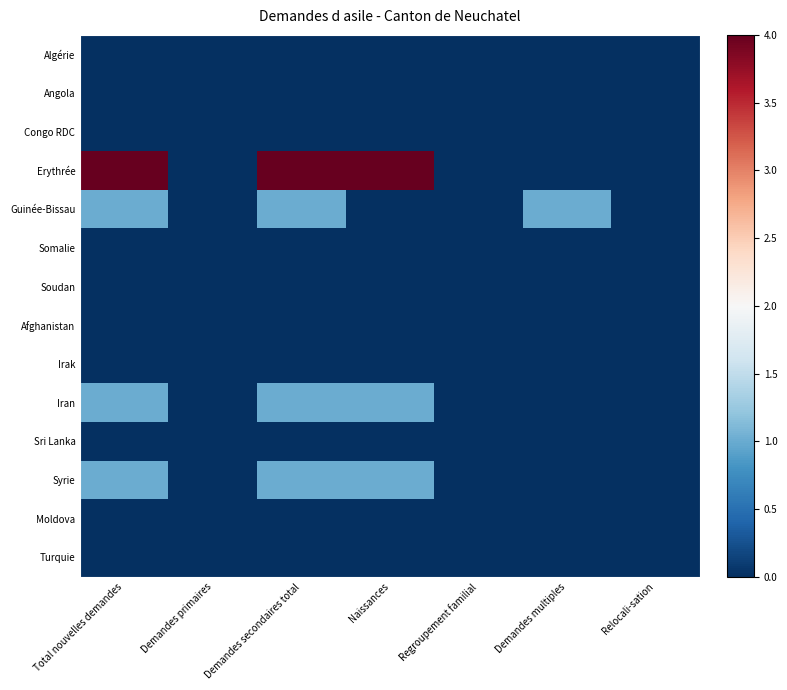

What is the spread (max minus min) of values at Demandes secondaires total?

4